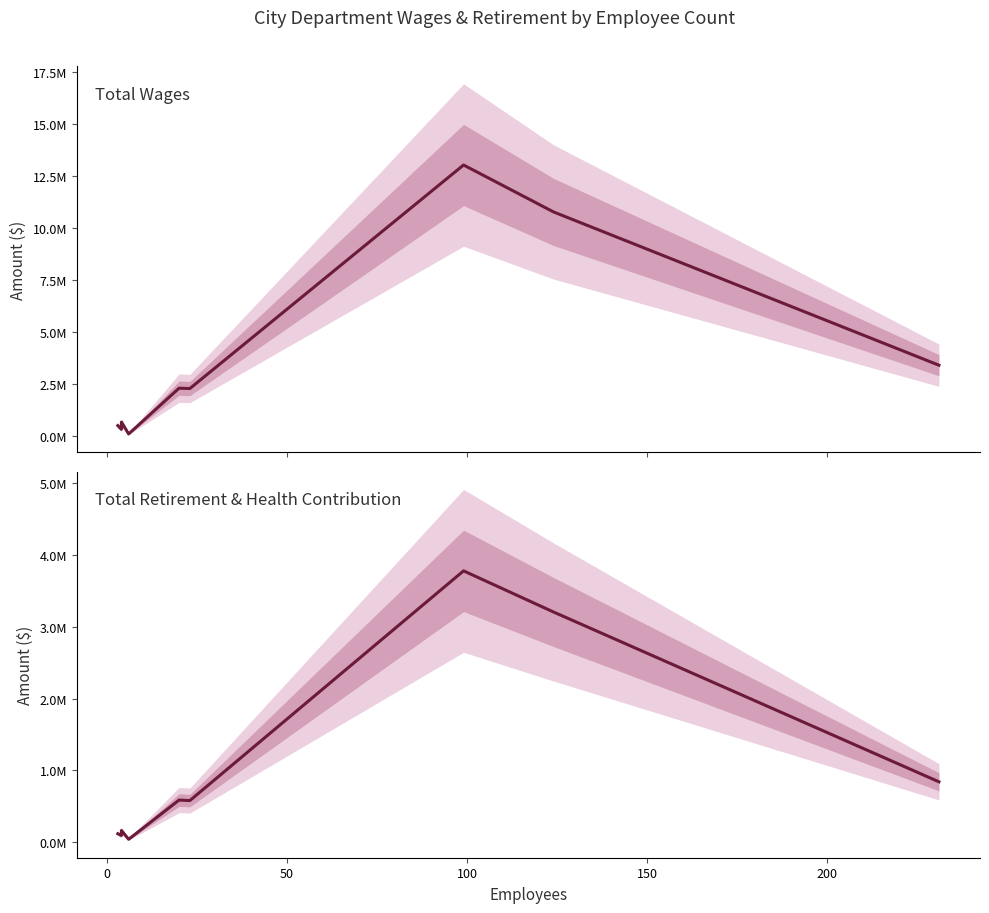

True or false: Total Retirement & Health Contribution and Total Wages intersect in this chart.

False